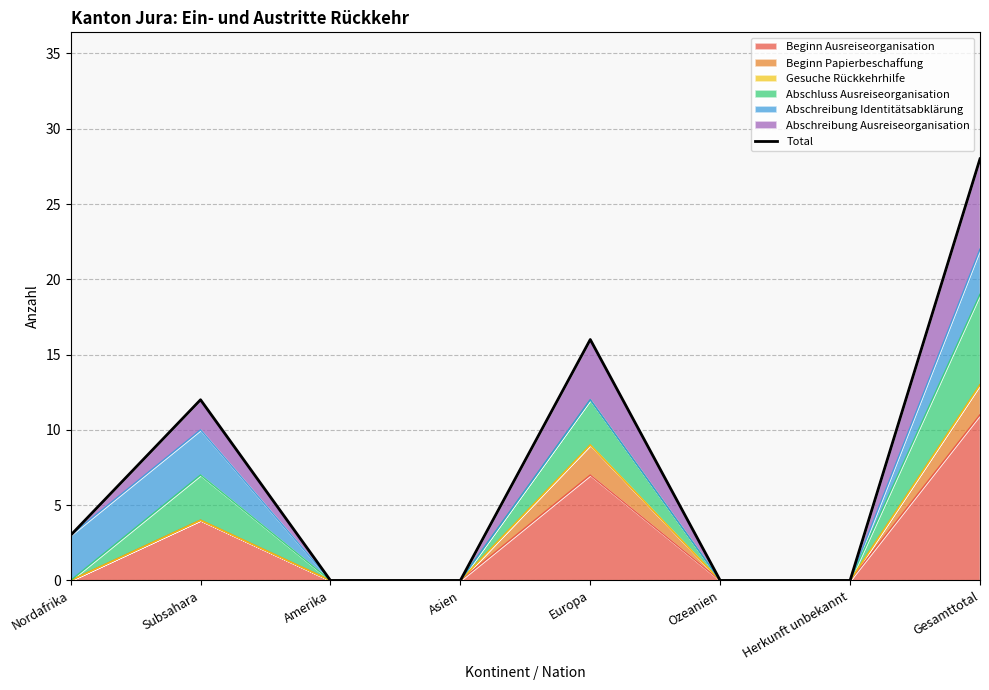

What position from the right is Gesamttotal?

1